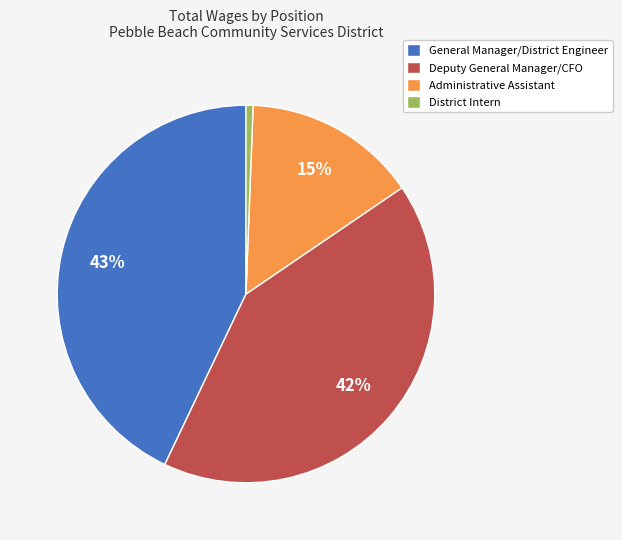

To the nearest percent, what percentage of the pie is General Manager/District Engineer?

43%